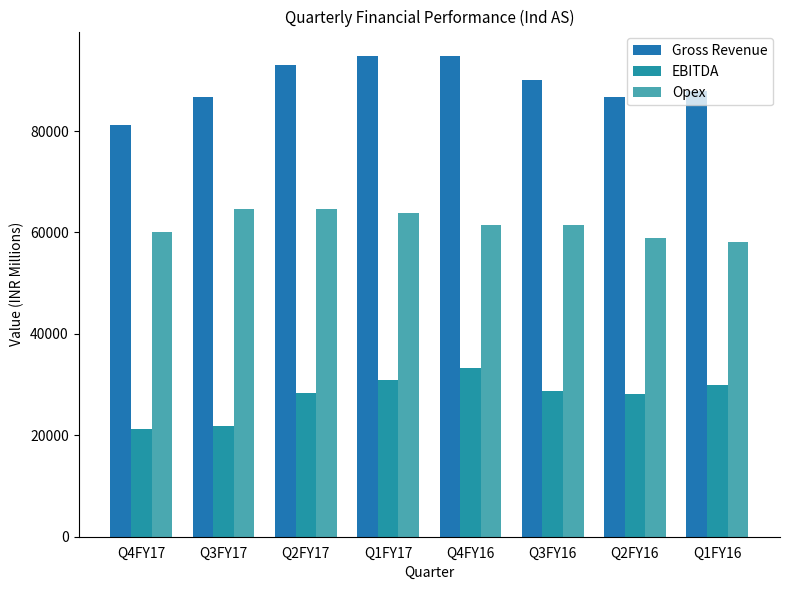

What is the highest value of the Opex series?

64710